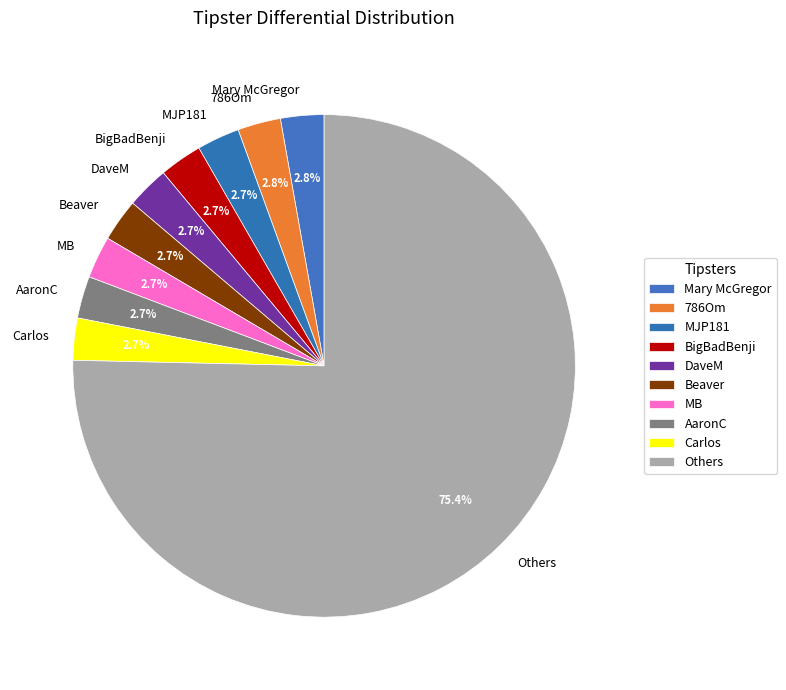

Combined, do MJP181 and Carlos account for over 50%?

No